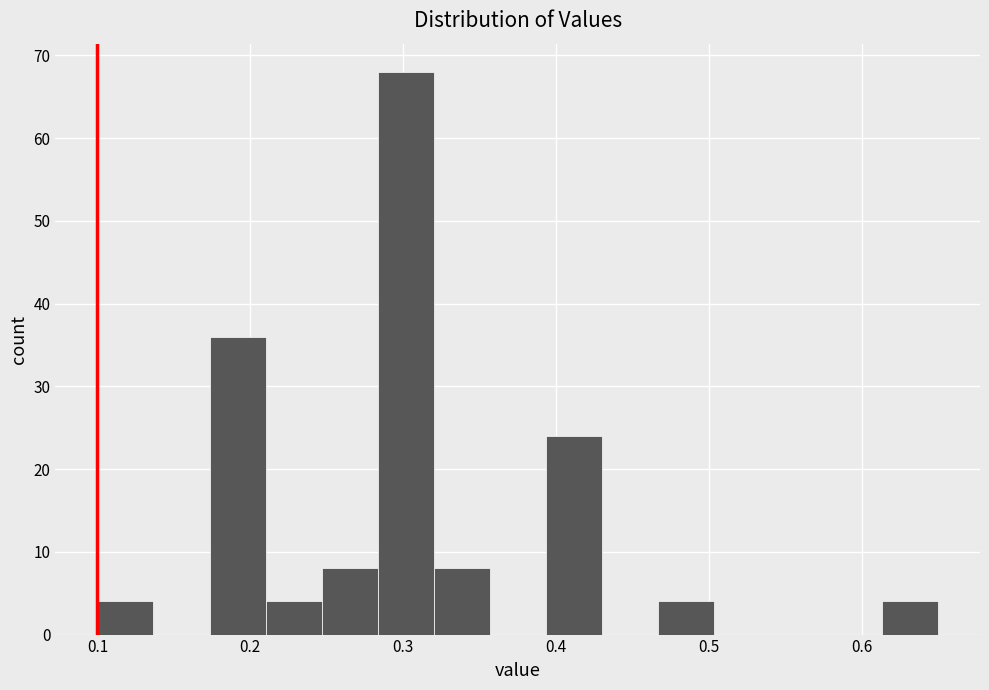

Around what value on the x-axis is the tallest bar? Give the approximate position of its centre, as read against the axis.

0.30